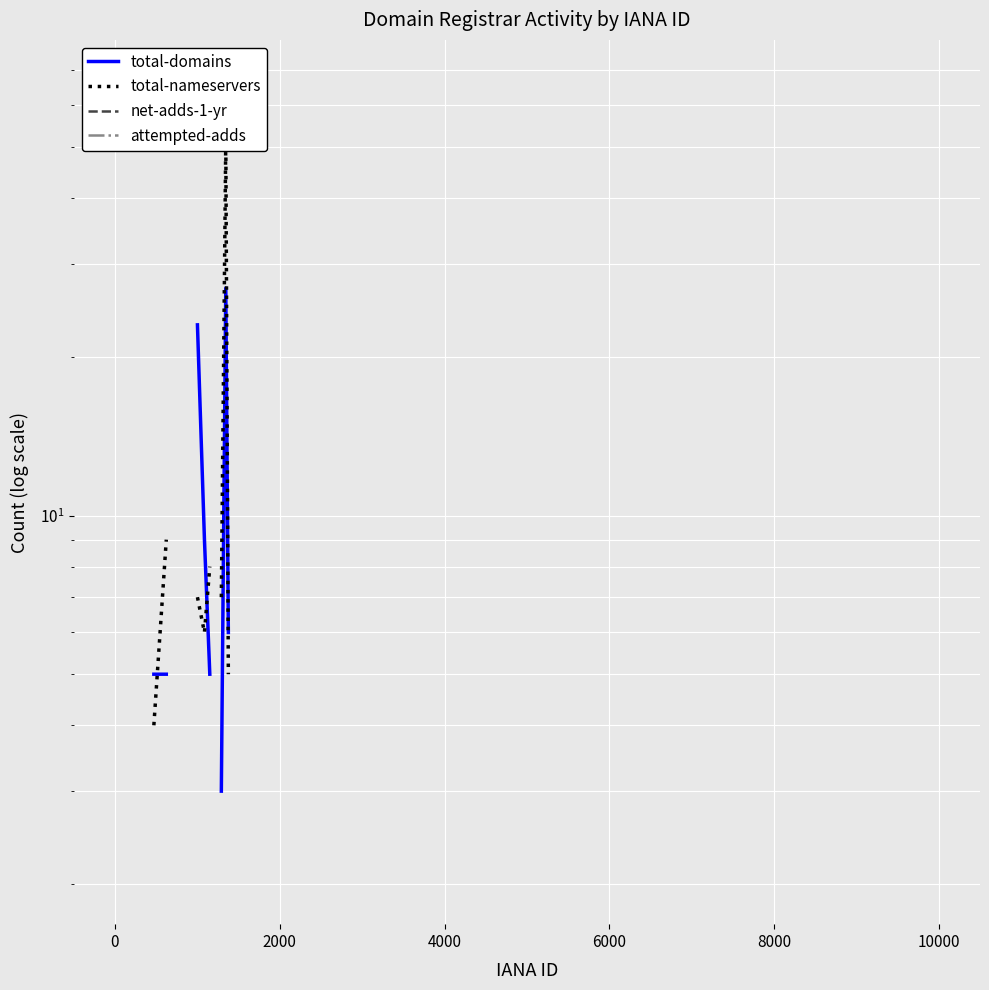

Is this an area chart (filled region under the line)?

No